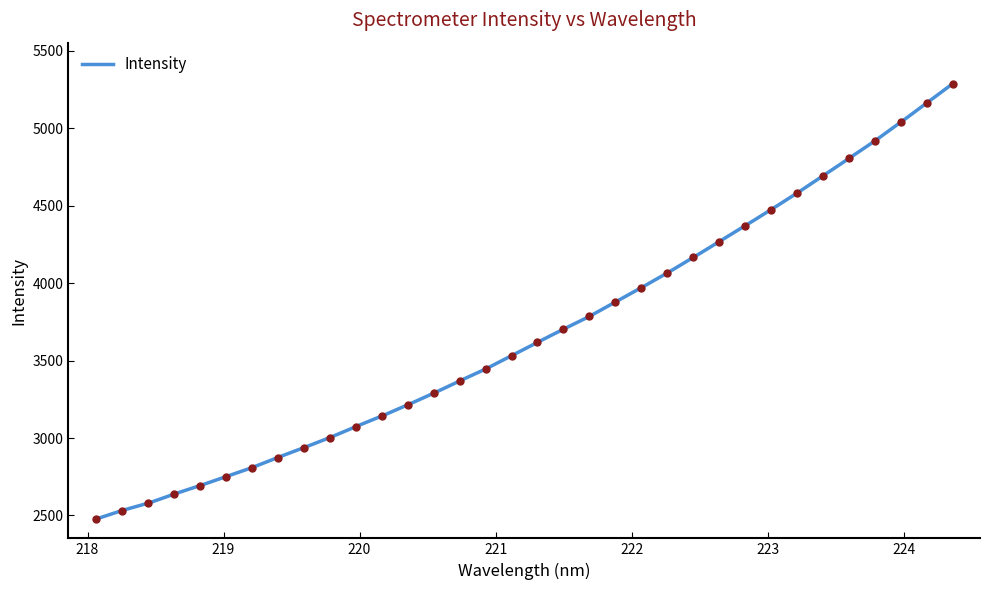

Does the chart have visible grid lines?

No